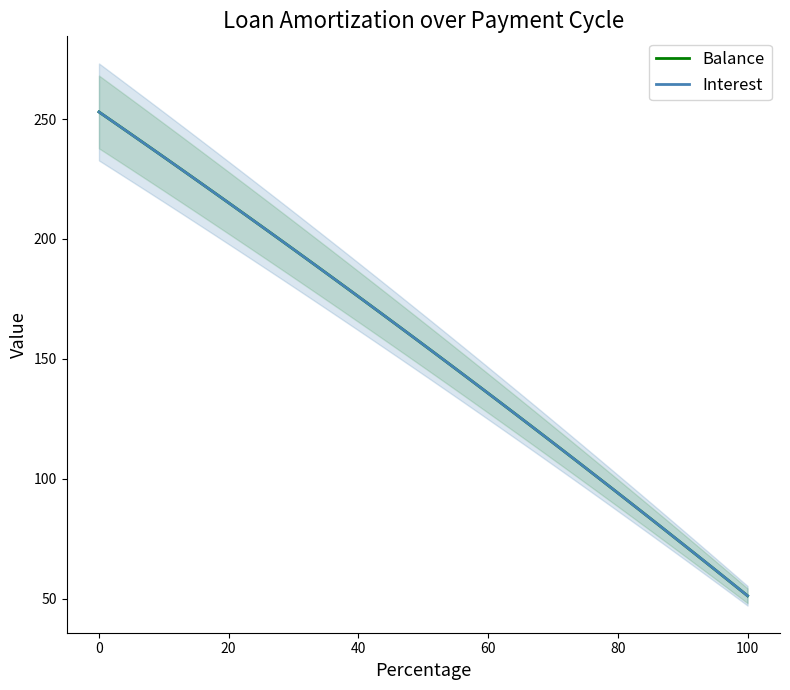

Does the chart have visible grid lines?

No